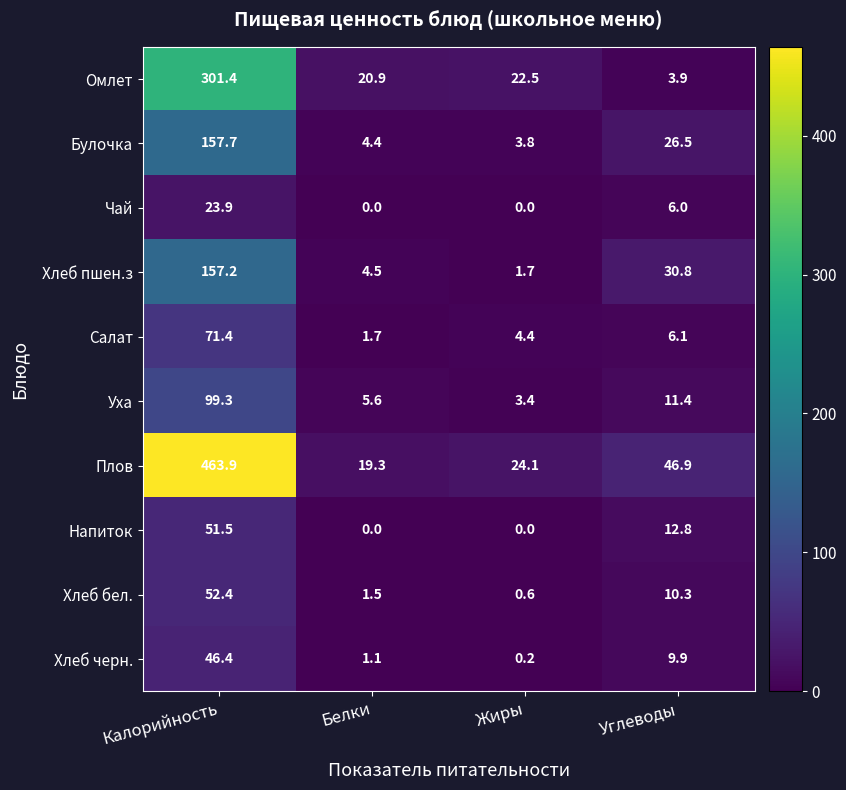

What is the lowest value of the Хлеб пшен.з series?

1.7